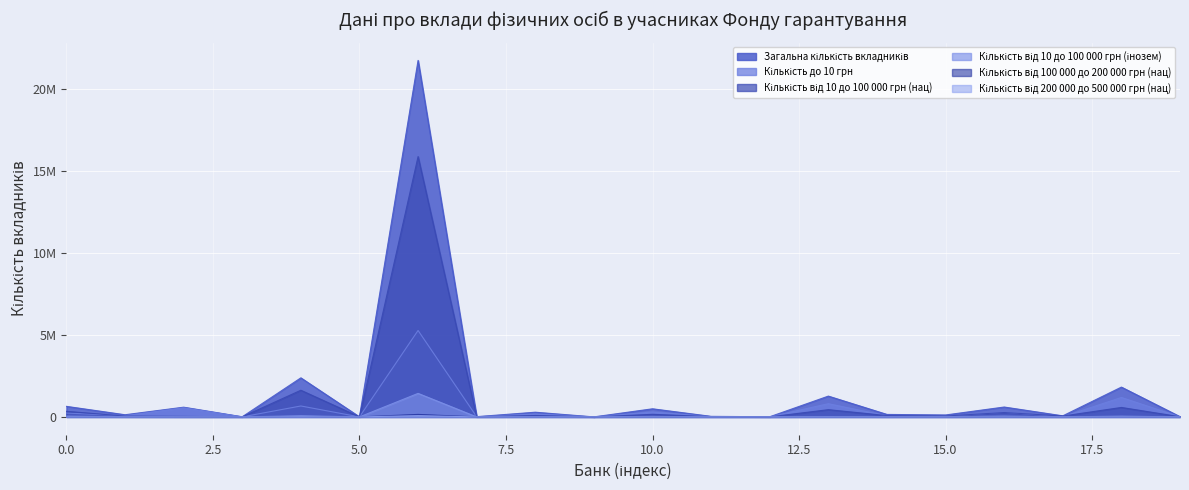

Reading left to right, transcribe all the data shown in this chart.

Загальна кількість вкладників: 642439	131288	592023	7394	2381173	3391	21735032	14720	286111	507	493955	33069	8132	1267888	150665	117478	601780	65315	1817158	14846
Кількість до 10 грн: 234462	71021	555248	2017	665760	851	5269597	7797	177920	196	300997	13435	6181	805114	65662	47452	279902	12036	1184968	5254
Кількість від 10 до 100 000 грн (нац): 340064	49039	29526	2692	1625042	2371	15872394	6329	86691	285	156661	15888	1464	440427	80696	53579	268105	51262	576317	9268
Кількість від 10 до 100 000 грн (інозем): 47230	6272	6698	387	67460	202	1433959	285	8469	23	31801	1796	325	21568	2449	14451	49305	783	45938	200
Кількість від 100 000 до 200 000 грн (нац): 13759	3224	311	1336	19720	35	151240	230	8138	4	4797	1086	146	7211	1466	930	6842	940	10622	113
Кількість від 200 000 до 500 000 грн (нац): 9400	1426	88	412	11938	12	76096	115	3547	1	2594	523	50	3387	590	448	3067	402	6362	68